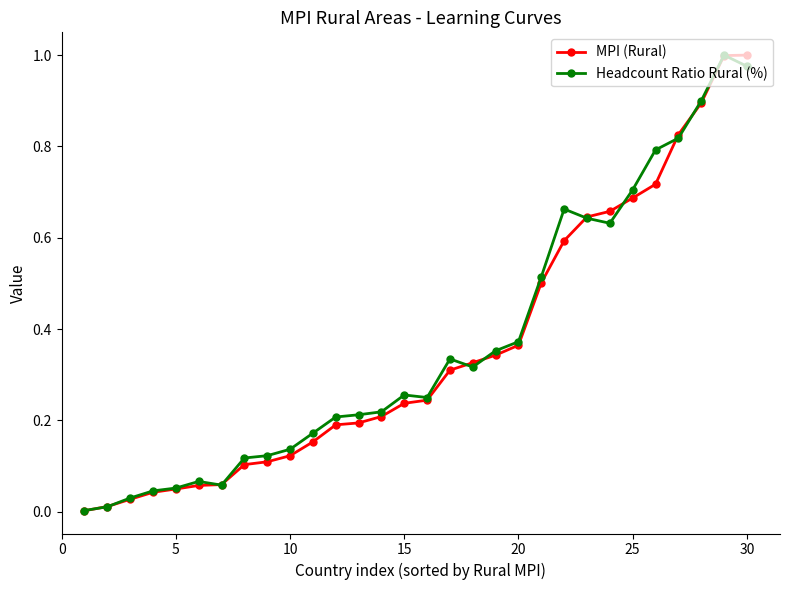

True or false: Headcount Ratio Rural (%) has more than 2 interior local peaks.

True